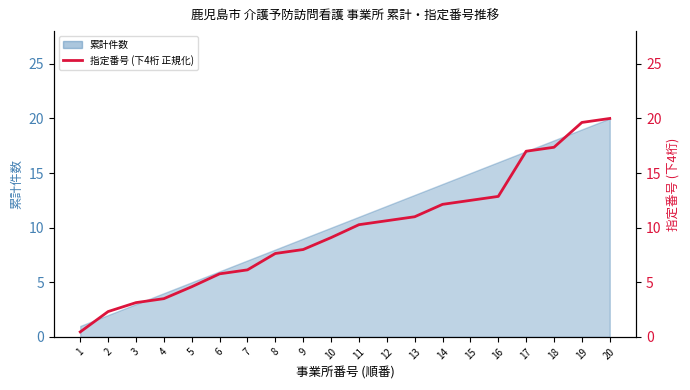

The chart shows a value of 3.0 at 16. True or false?

False